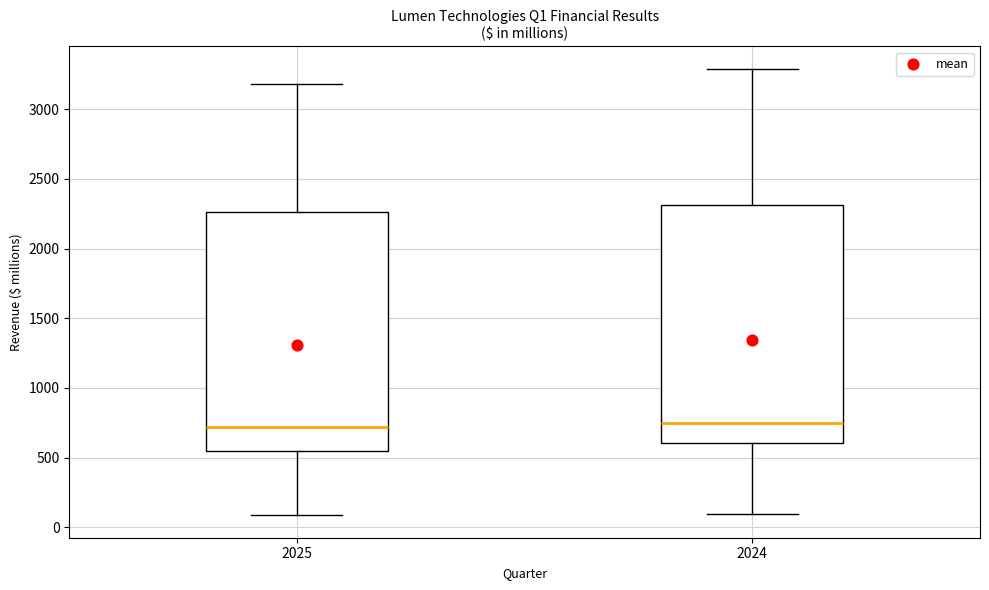

Where is the lower edge of the box at x = 2024 on the y-axis? The values are not printed on the chart, so give them approximately, as read against the axis.

600